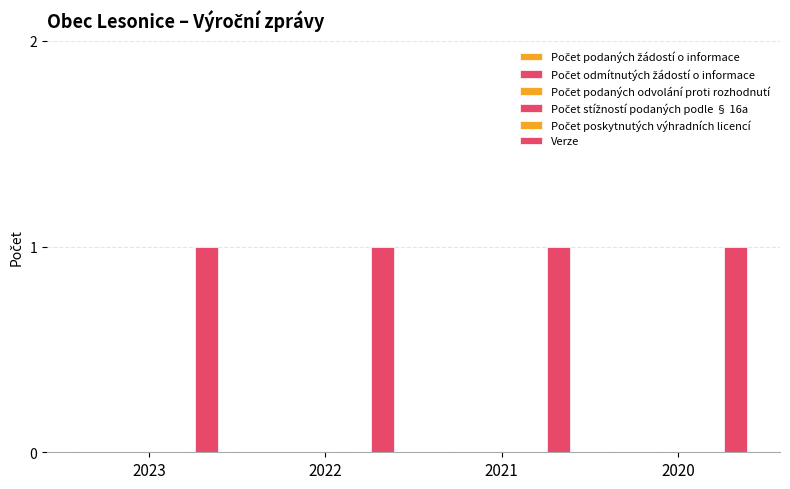

What is the maximum value shown in the chart?

1